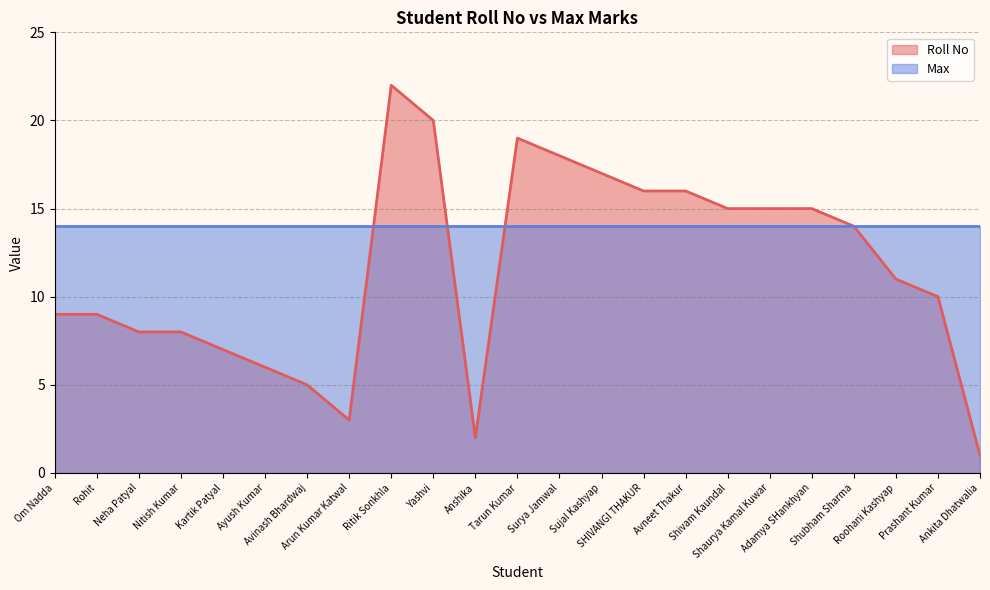

What is the smallest value displayed?

1